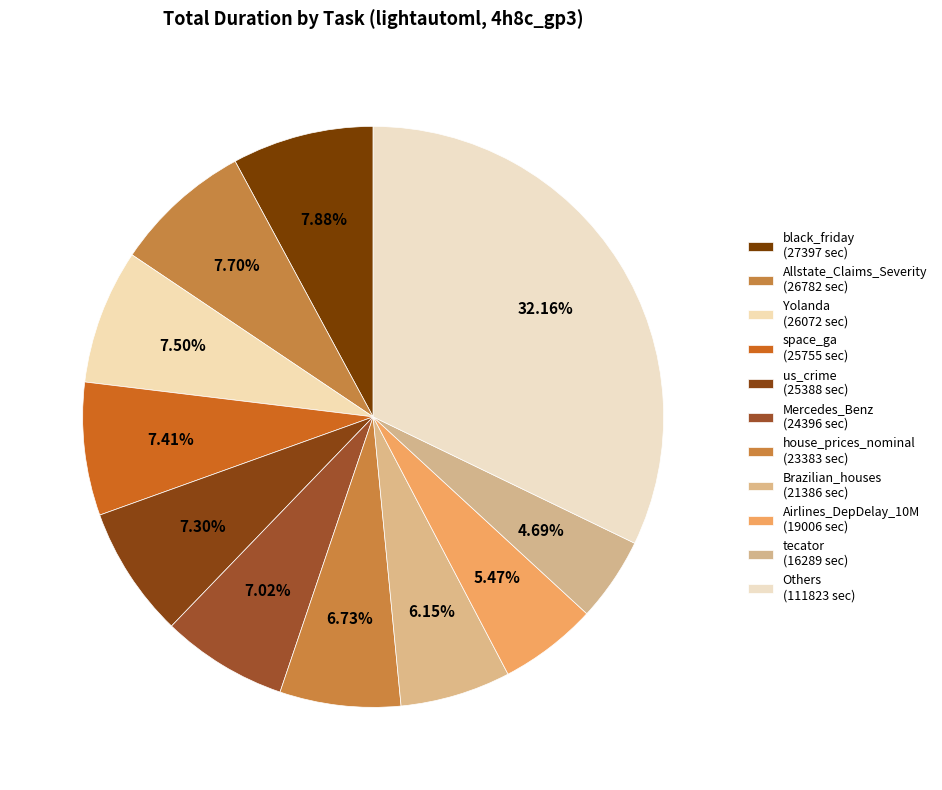

Count the number of slices in the pie.

11